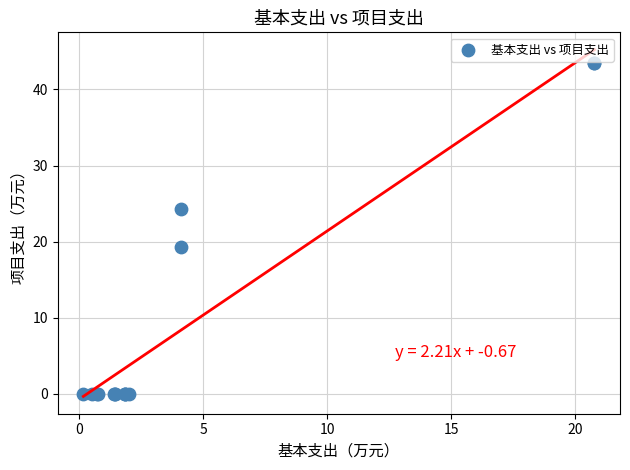

What Y value in the scatter plot is closest to 21?

19.2